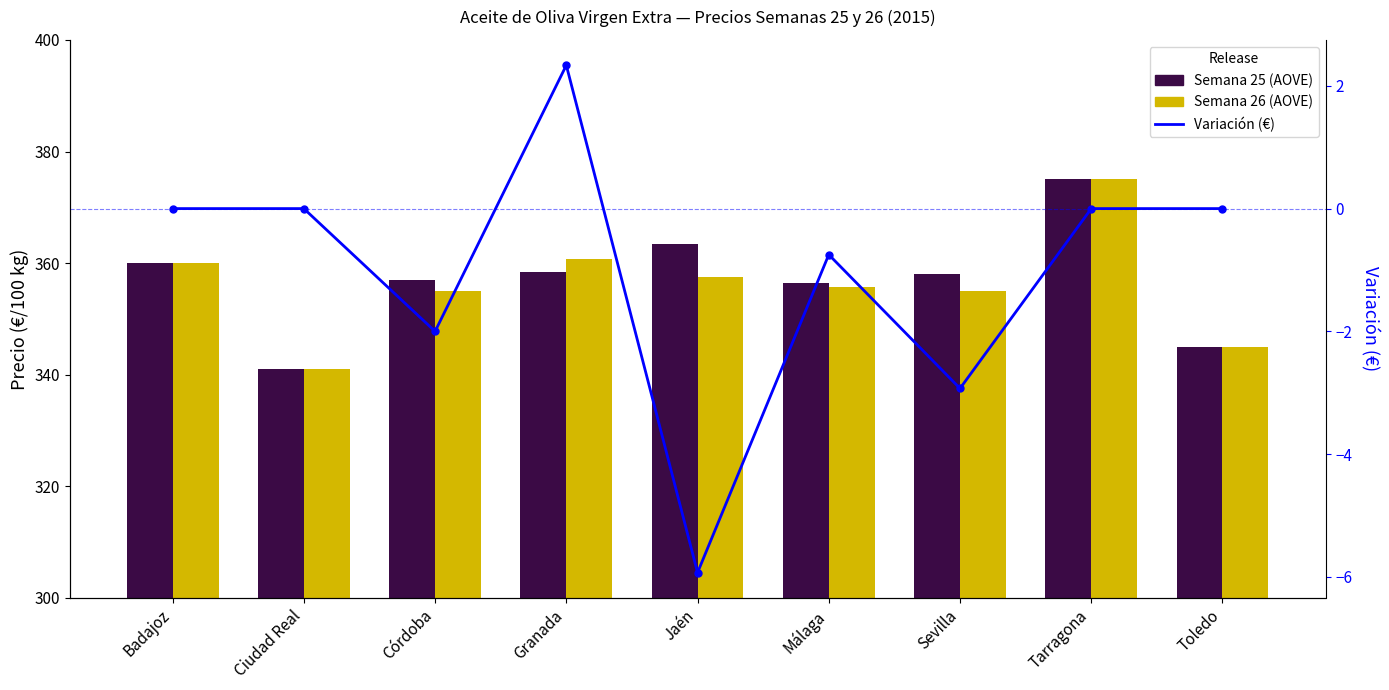

Which has a higher value, Jaén or Granada?

Jaén